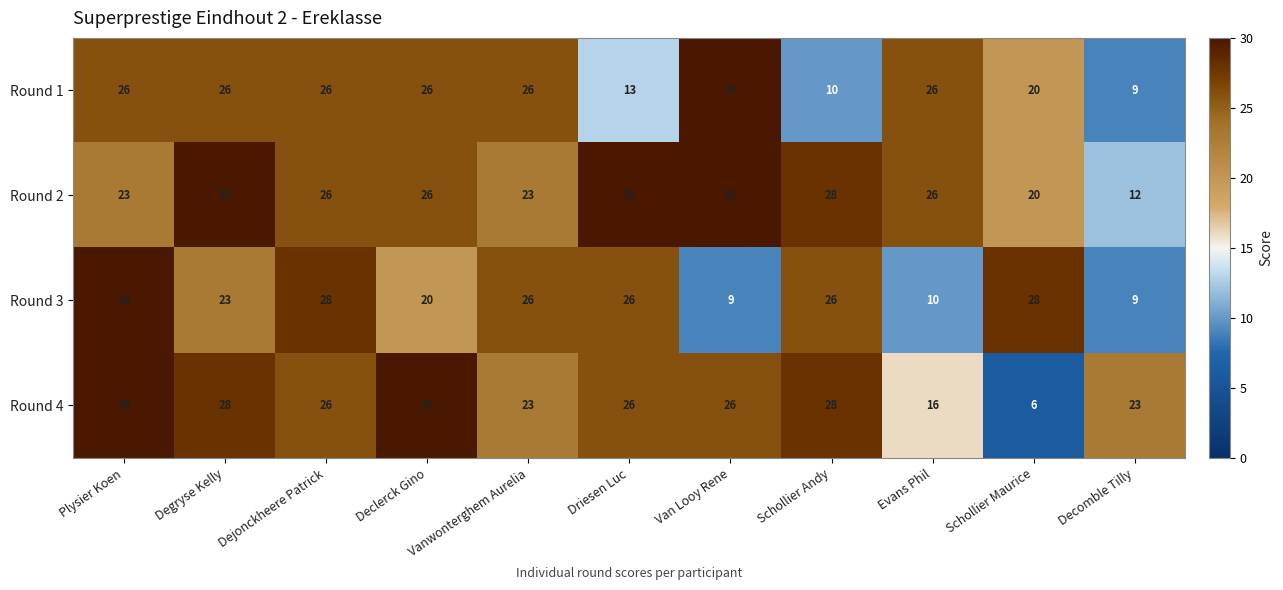

What is the difference between the second highest and minimum values in the Round 2 series?

18